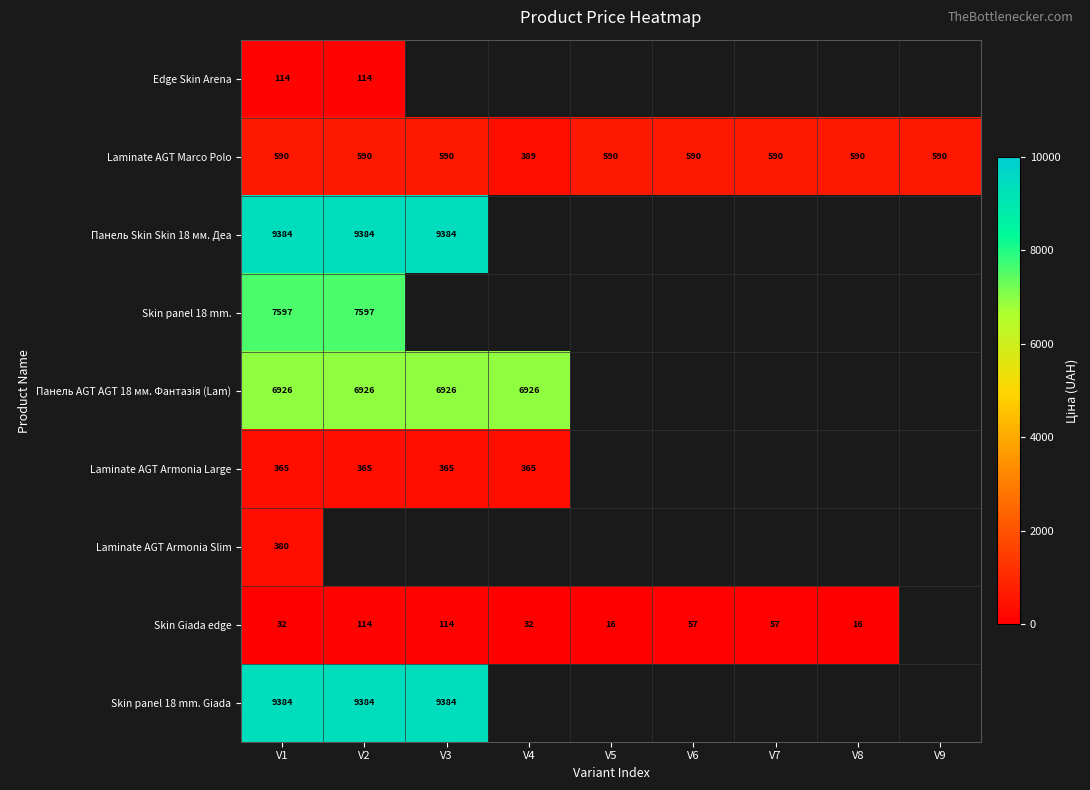

Rank the categories by Skin panel 18 mm. Giada value from highest to lowest.

V1, V2, V3, V4, V5, V6, V7, V8, V9